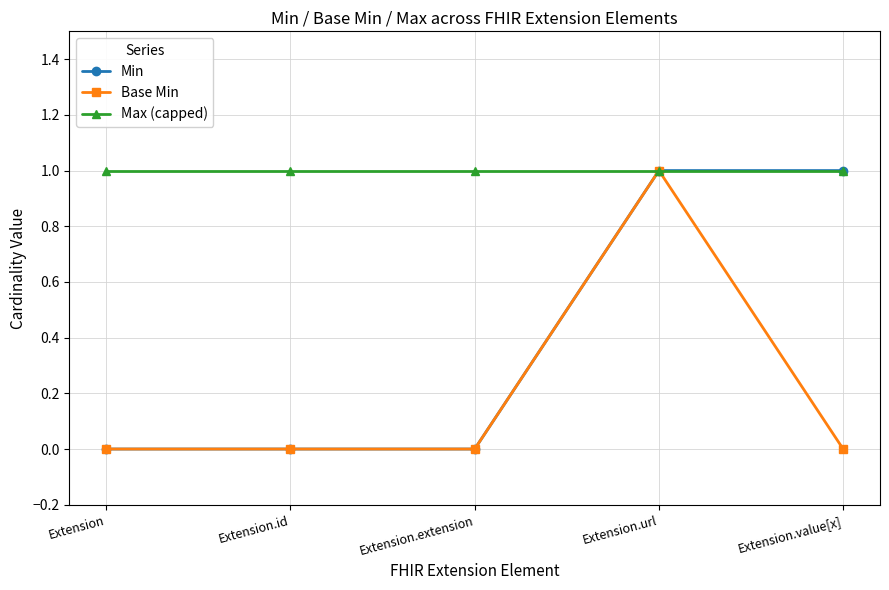

What is the label of the 1st point from the right?

Extension.value[x]